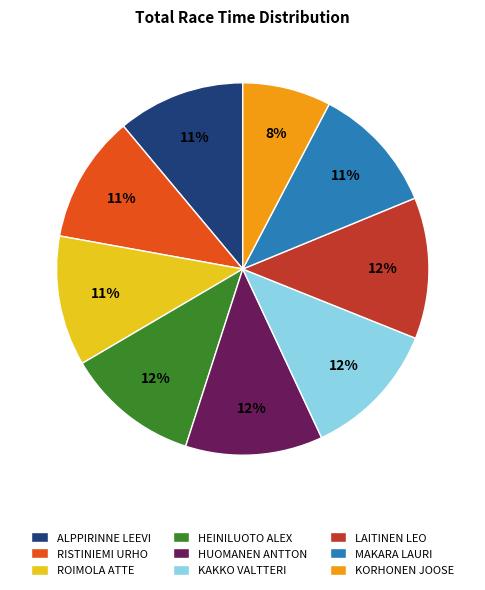

How many slices are in this pie chart?

9